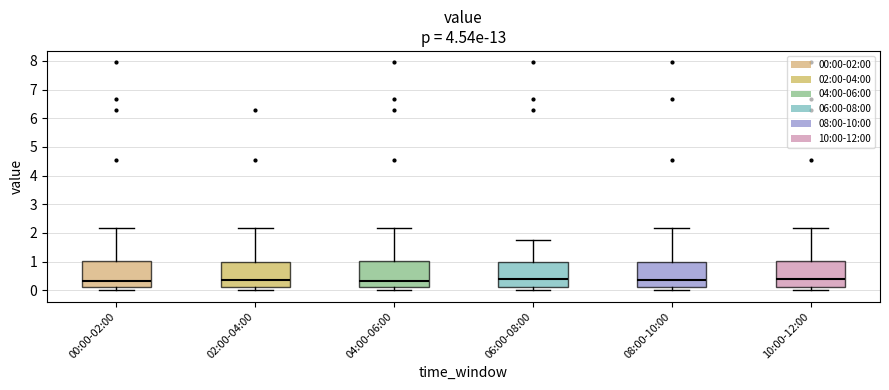

Where does the upper whisker of the box for 10:00-12:00 end on the y-axis? The values are not printed on the chart, so give them approximately, as read against the axis.

2.2